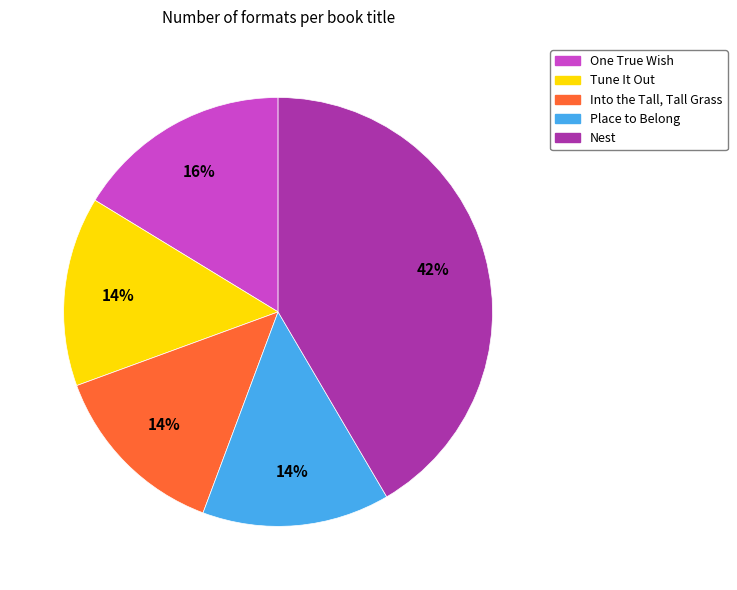

Count the number of slices in the pie.

5